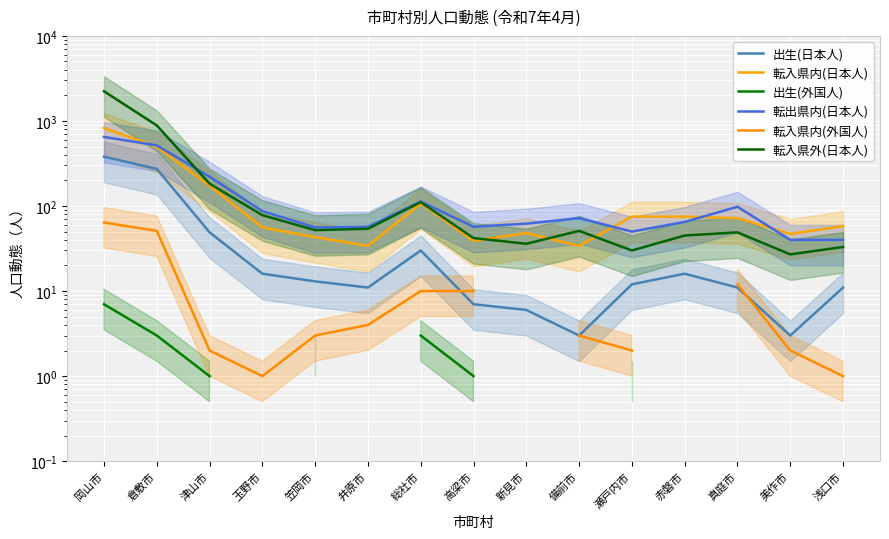

Which series changed the most between 岡山市 and 浅口市?

転入県外(日本人)